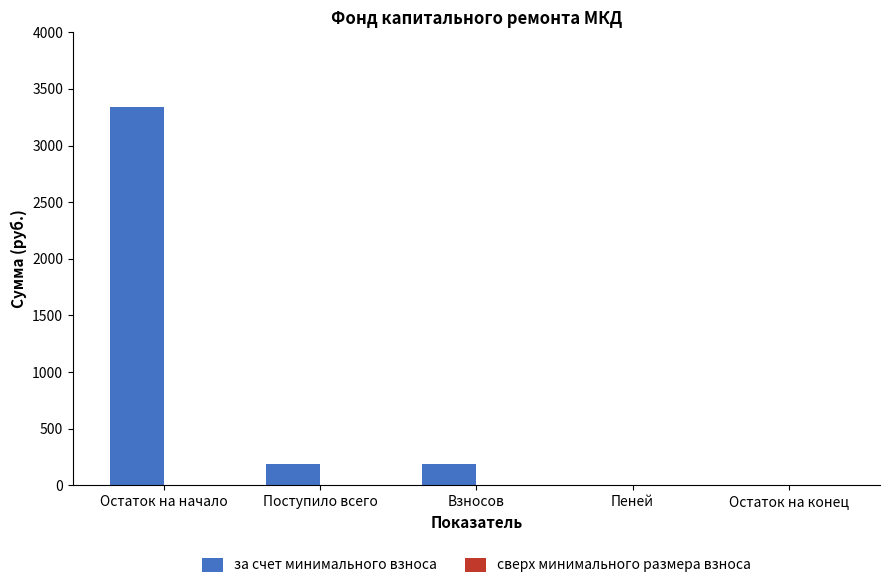

Is it true that the value at Остаток на конец is 0.0?

True